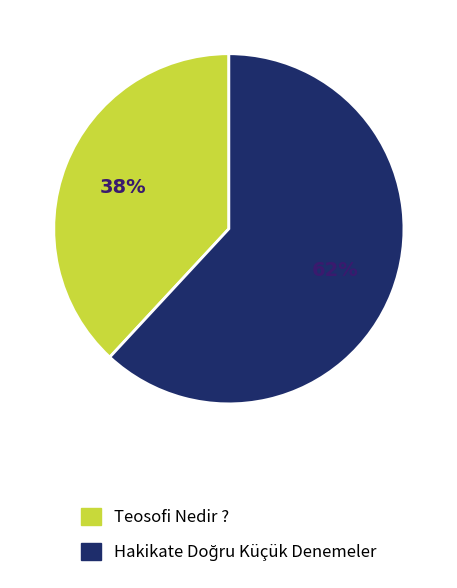

To the nearest percent, what is the average slice percentage?

50%